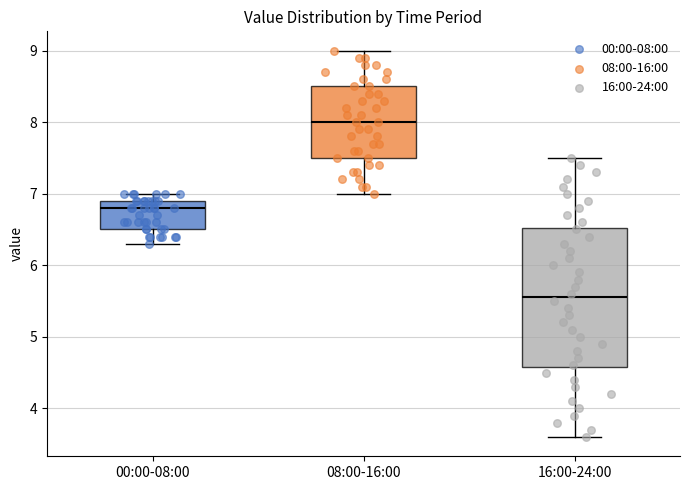

Which box has the lowest median line?

16:00-24:00